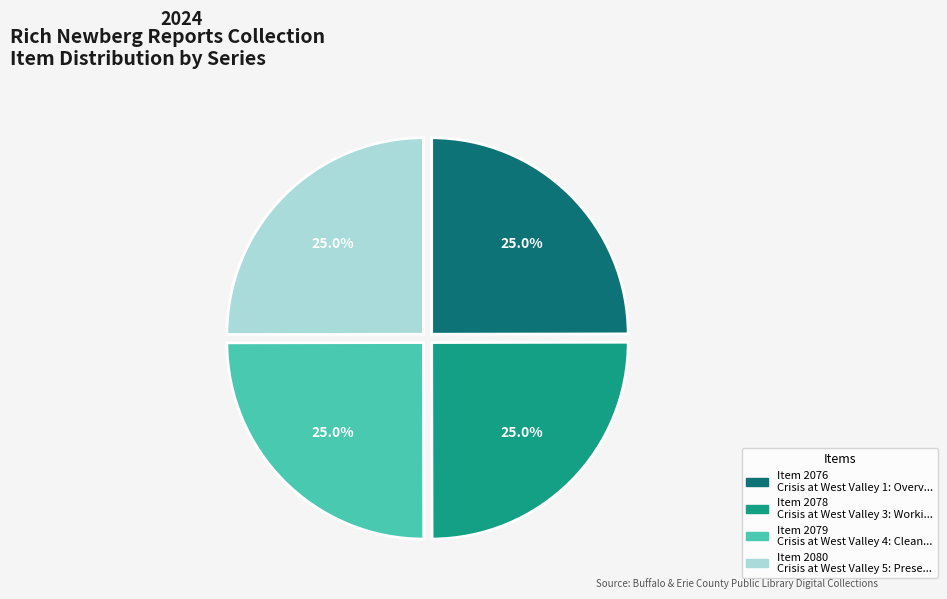

Is there a majority slice in this chart?

No